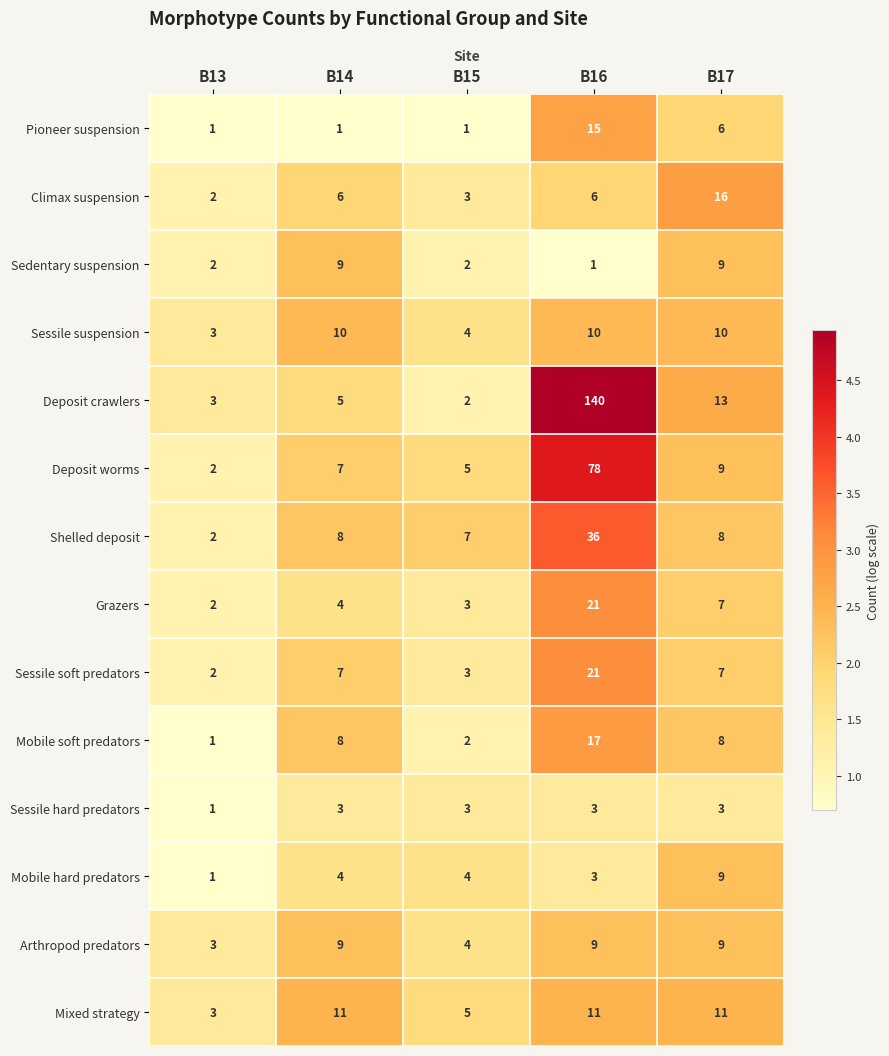

Rank the categories by Deposit worms value from highest to lowest.

B16, B17, B14, B15, B13